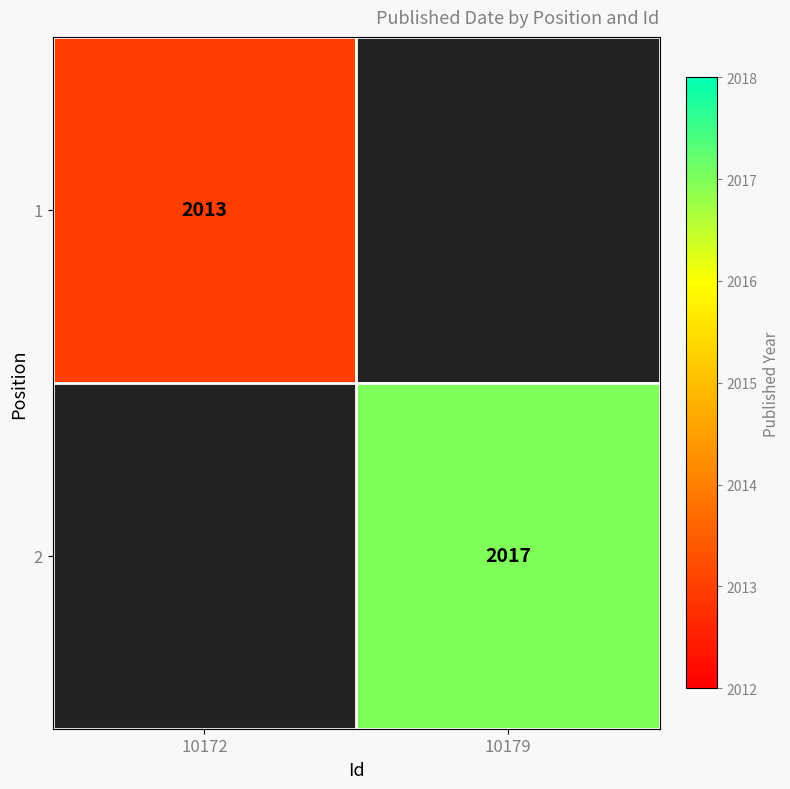

Is it true that 2 equals 2017 at 10179?

True